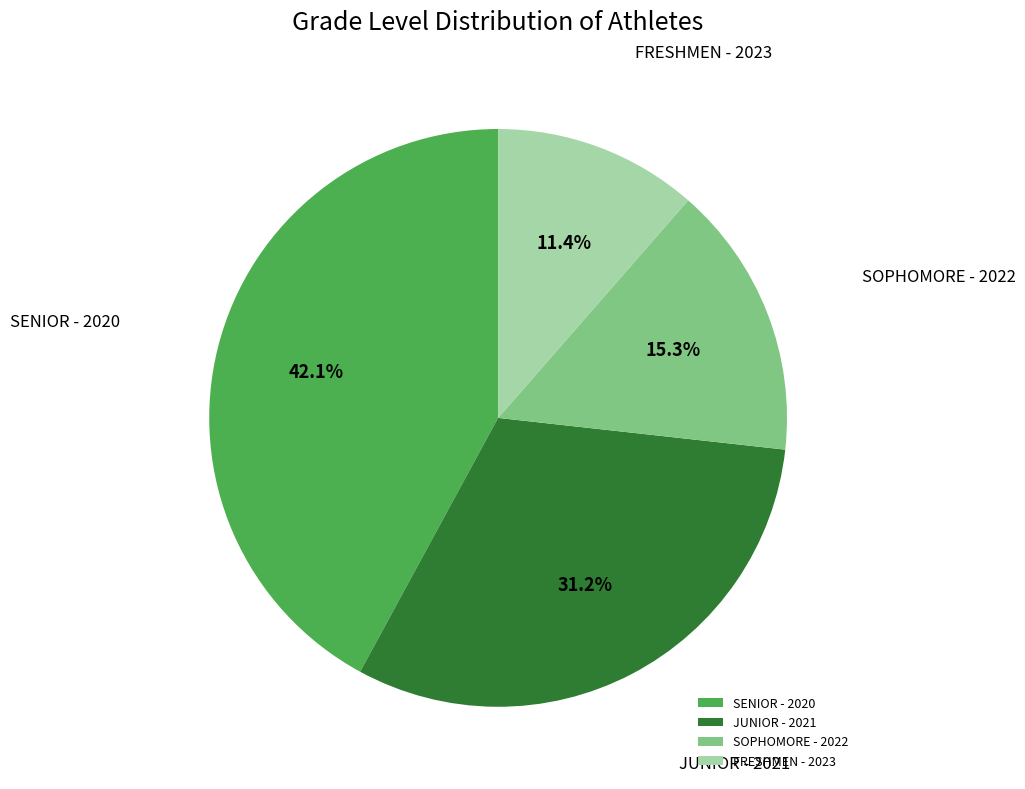

Does FRESHMEN - 2023 represent more than half of the total?

No